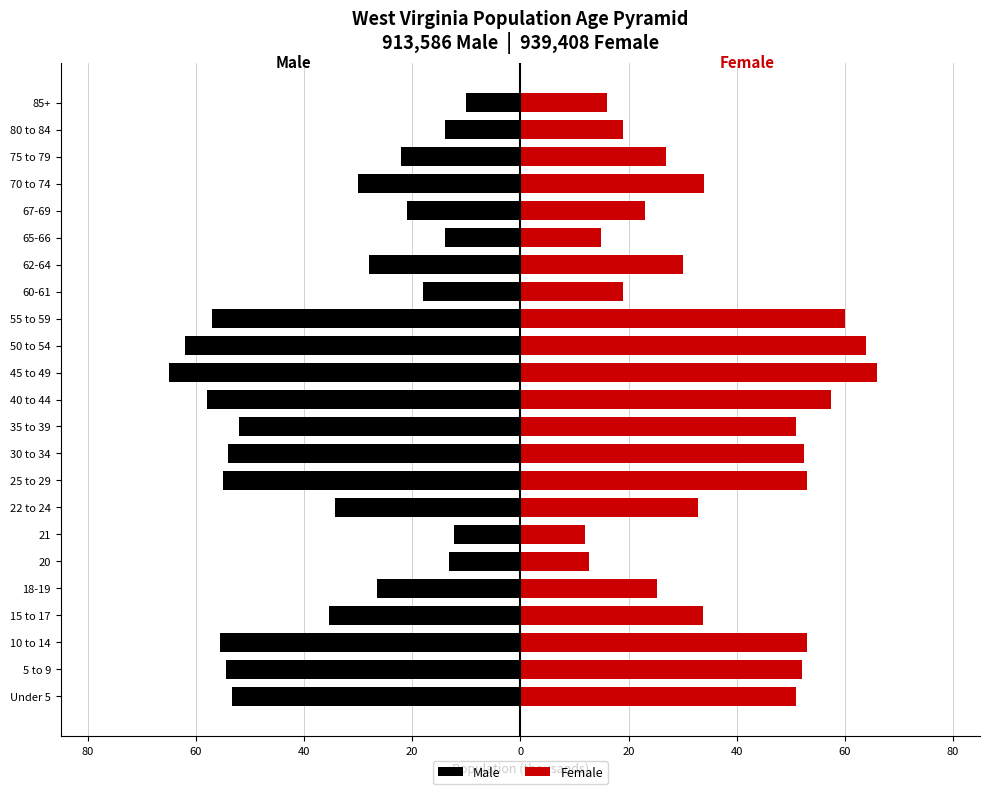

How many groups of bars are there?

23